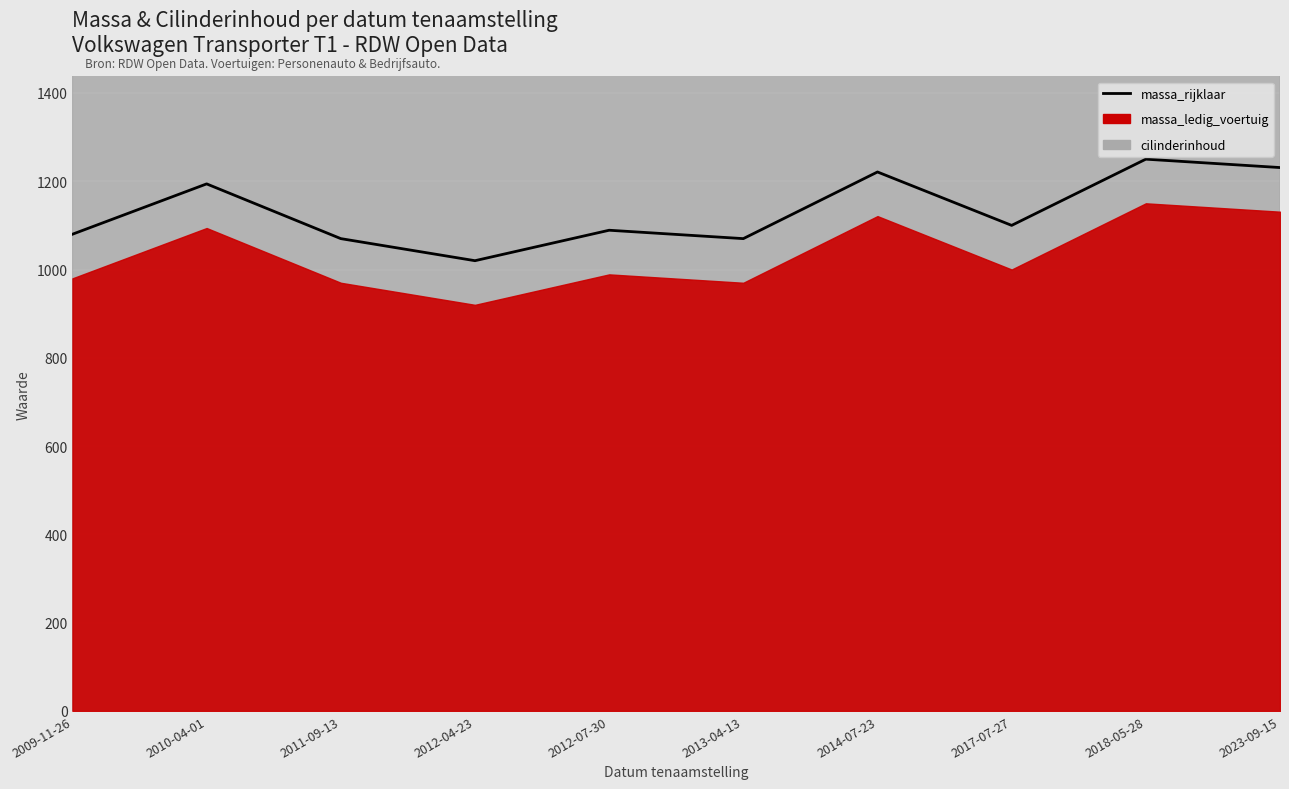

Which category has the highest value across all series?

2018-05-28